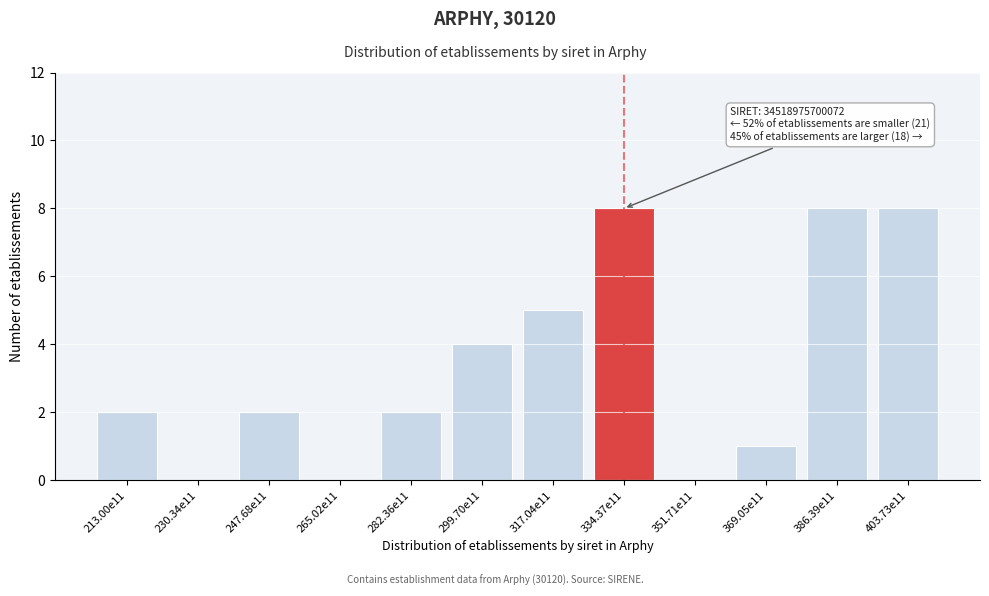

Reading left to right, list all the values displayed in this chart.

213.00e11=2	230.34e11=0	247.68e11=2	265.02e11=0	282.36e11=2	299.70e11=4	317.04e11=5	334.37e11=8	351.71e11=0	369.05e11=1	386.39e11=8	403.73e11=8